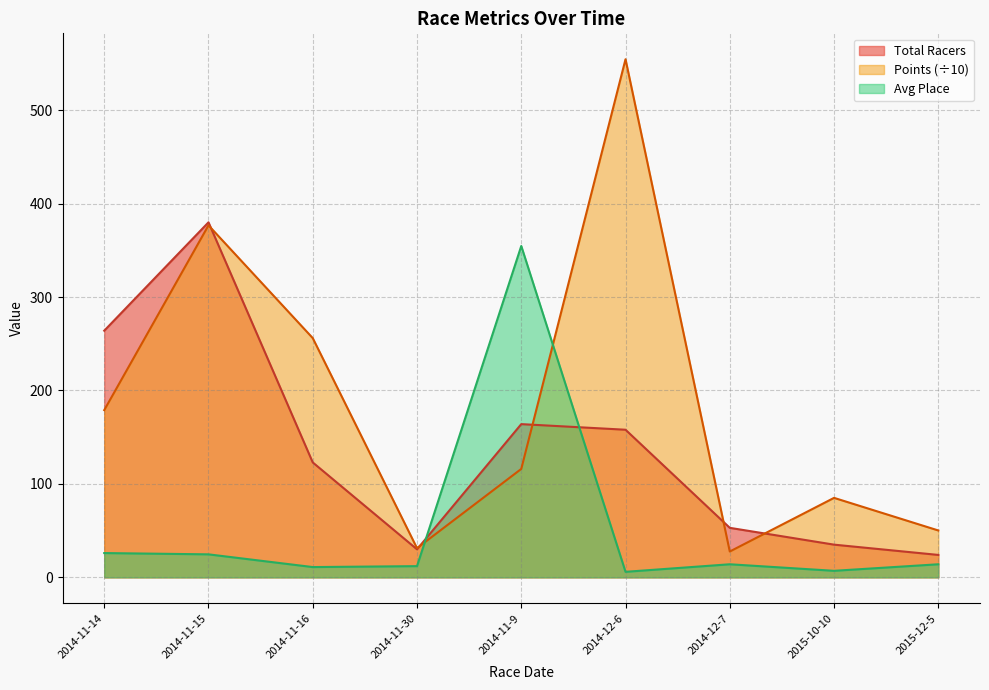

Which series has the widest spread of values?

Points (÷10)